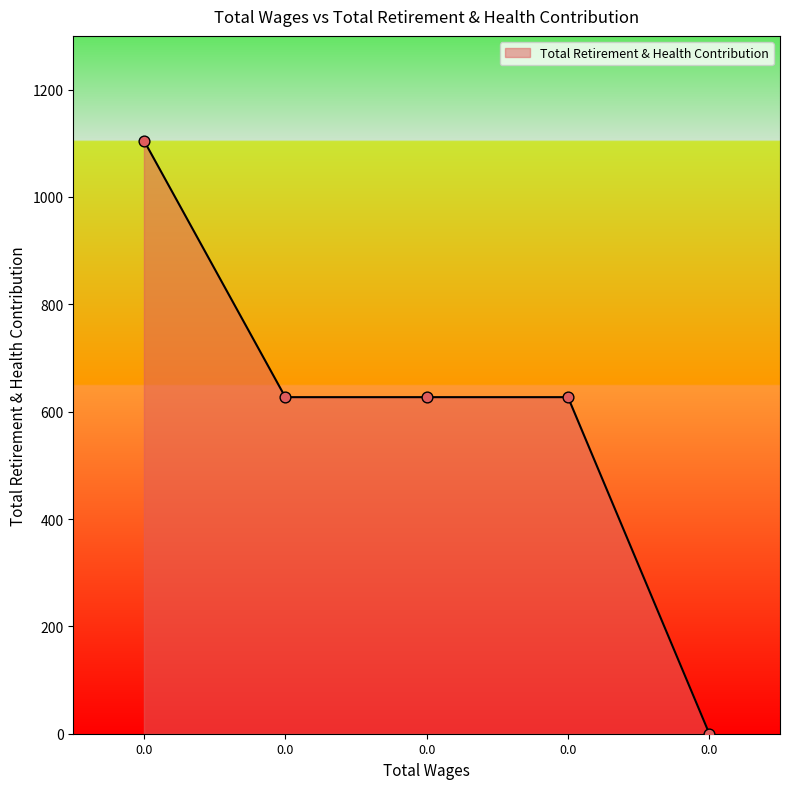

How many lines are shown in the chart?

1